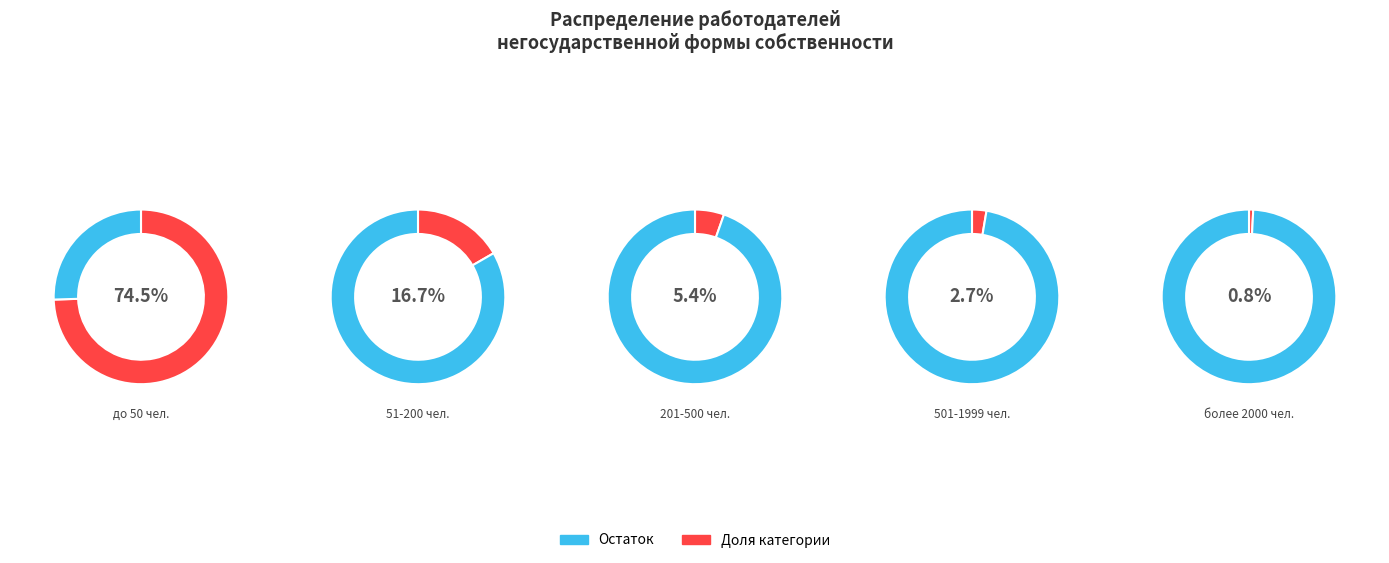

Which slice is the largest?

до 50 чел.